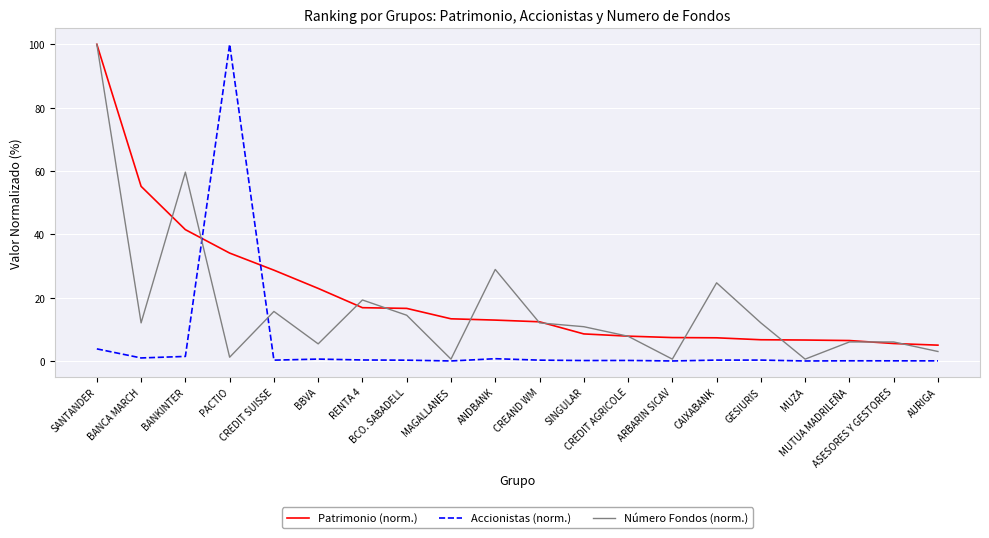

At GESIURIS, list the series in order from largest to smallest.

Número Fondos (norm.), Patrimonio (norm.), Accionistas (norm.)